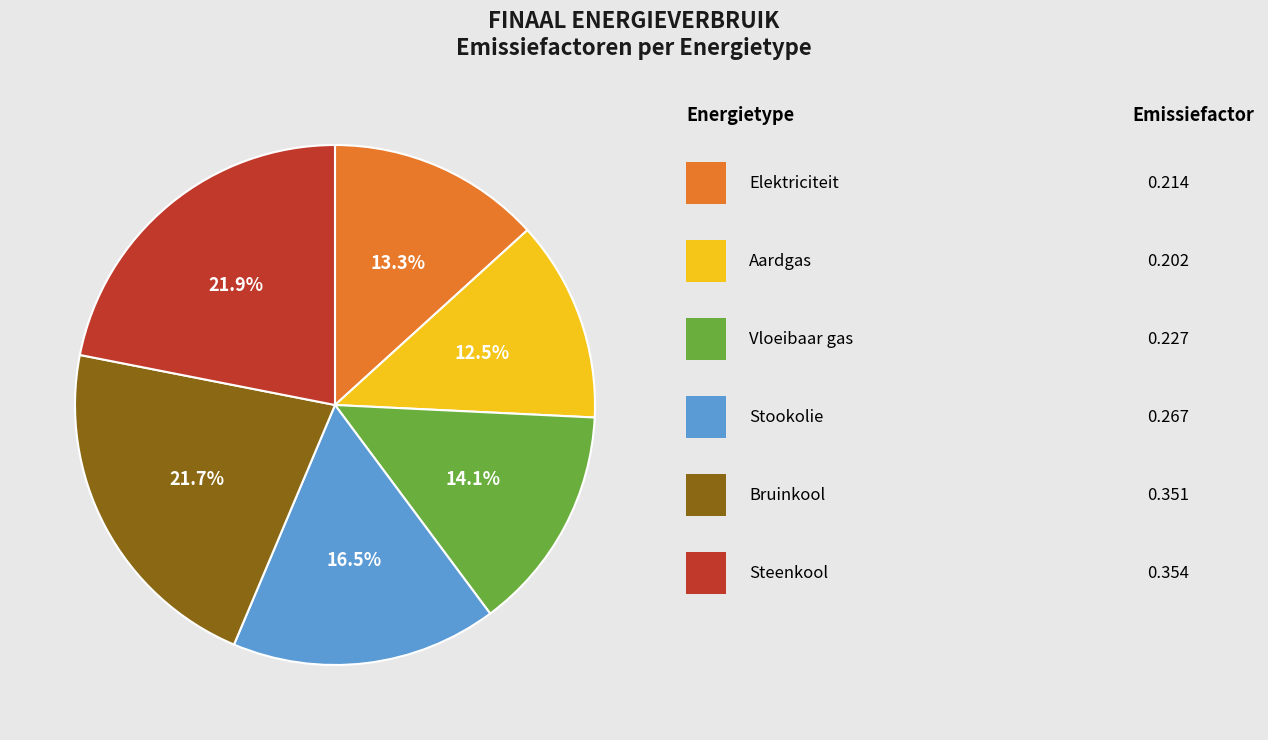

How many segments does this pie chart have?

6